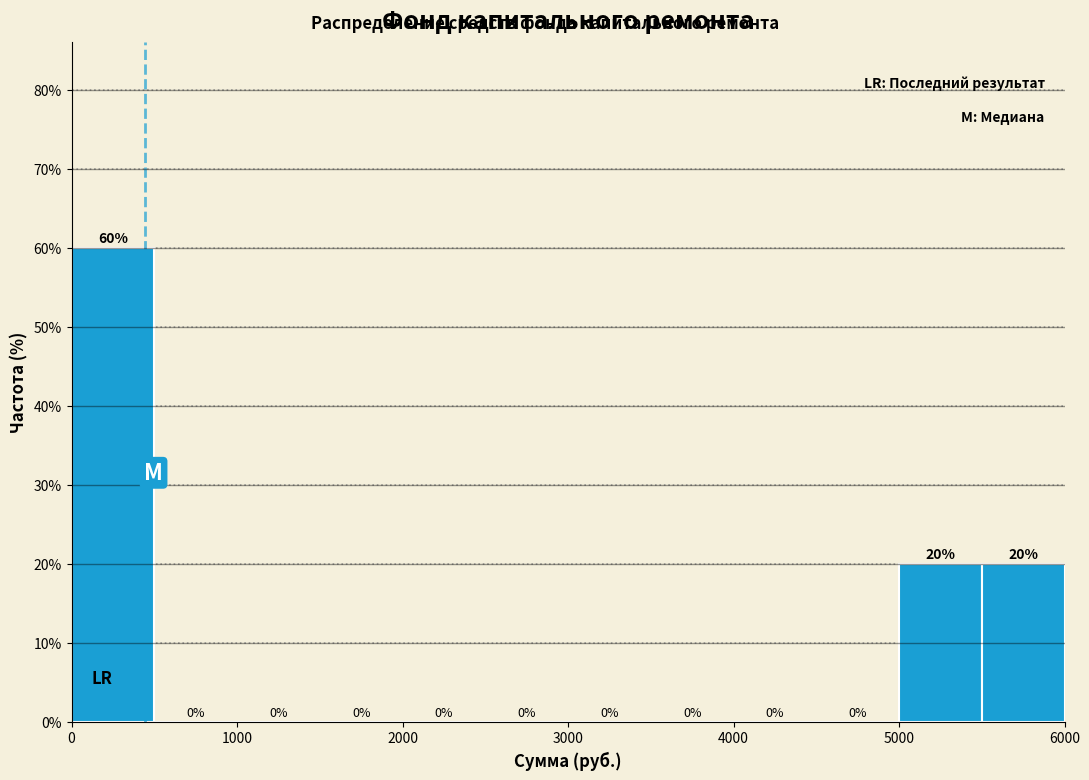

Reading left to right, transcribe this chart: for each bar, give the range it covers on the x-axis and its height.

0 to 500: 60
500 to 1000: 0
1000 to 1500: 0
1500 to 2000: 0
2000 to 2500: 0
2500 to 3000: 0
3000 to 3500: 0
3500 to 4000: 0
4000 to 4500: 0
4500 to 5000: 0
5000 to 5500: 20
5500 to 6000: 20